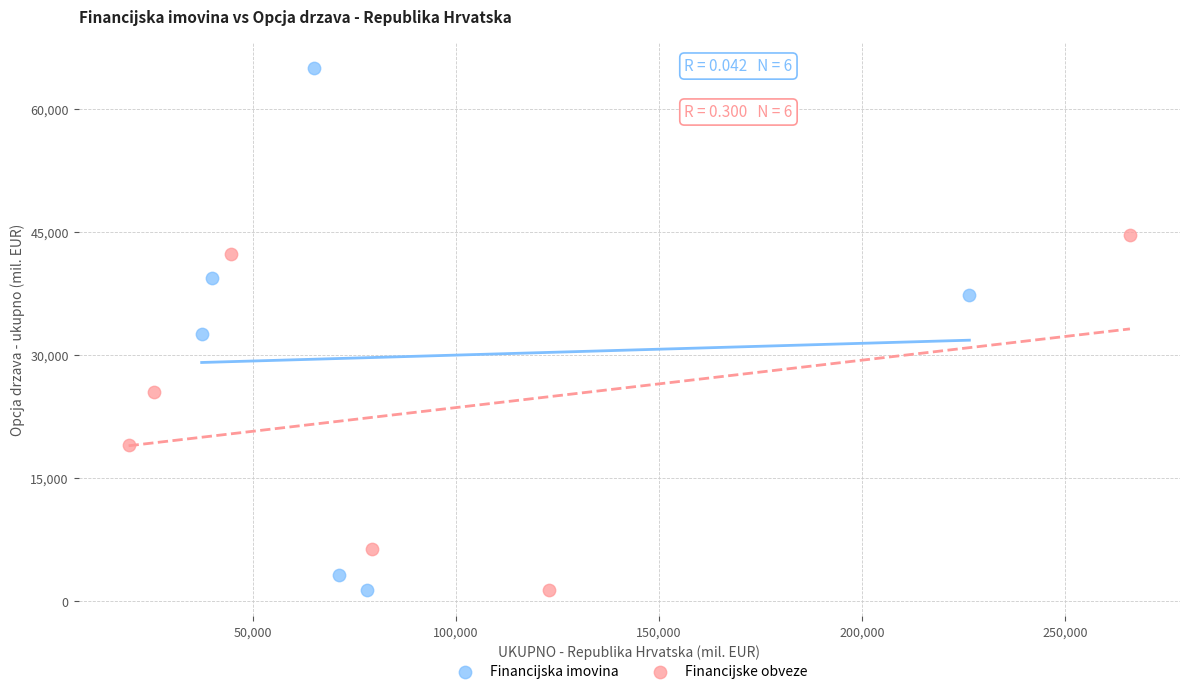

Which series contains the highest Y value?

Financijska imovina